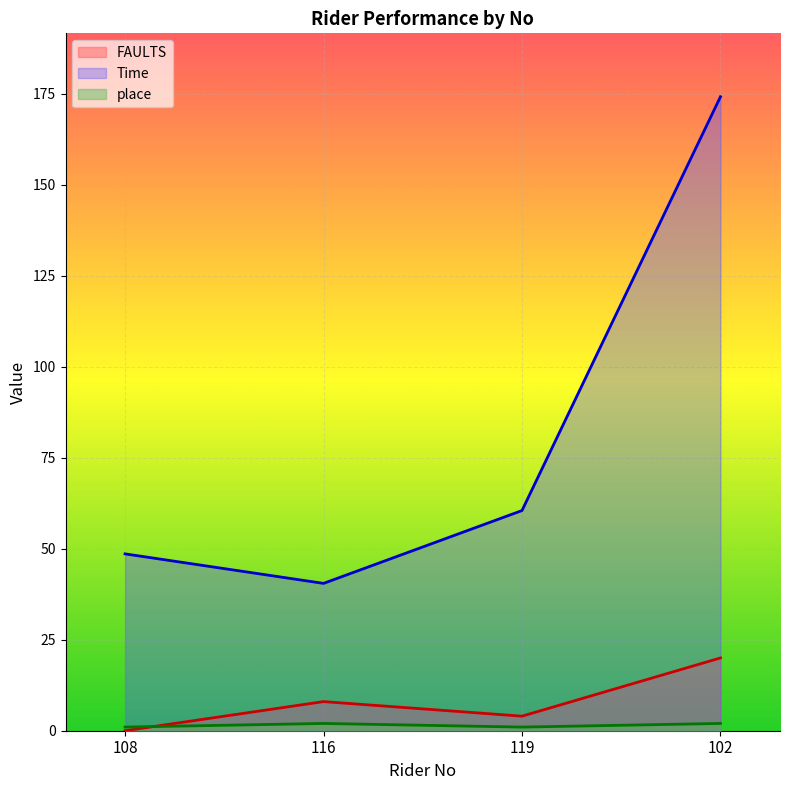

Is it true that FAULTS equals 9.7 at 102?

False